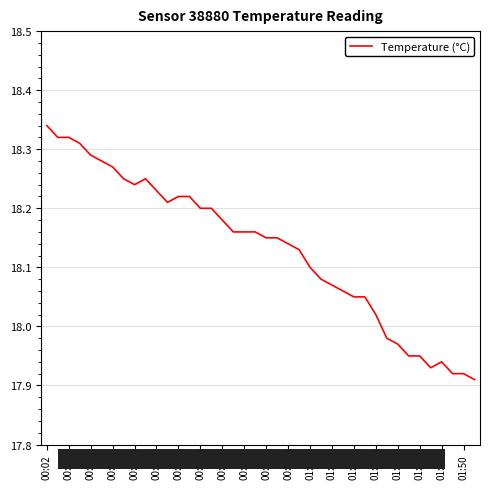

Which label corresponds to the largest value in the chart?

00:02